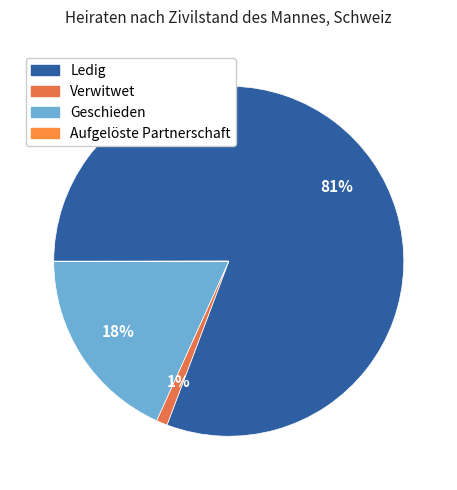

Which category has the smallest portion of the pie?

Aufgelöste Partnerschaft